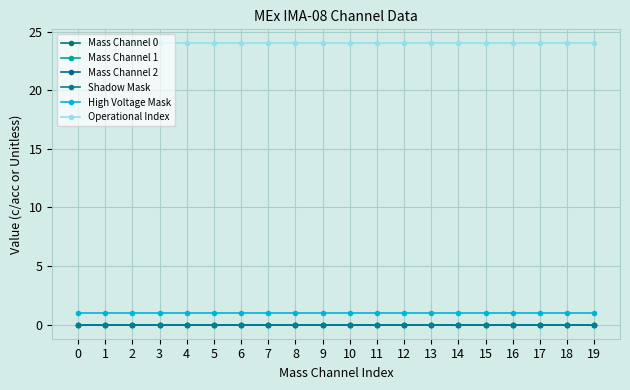

At how many categories does at least one series exceed 0?

20